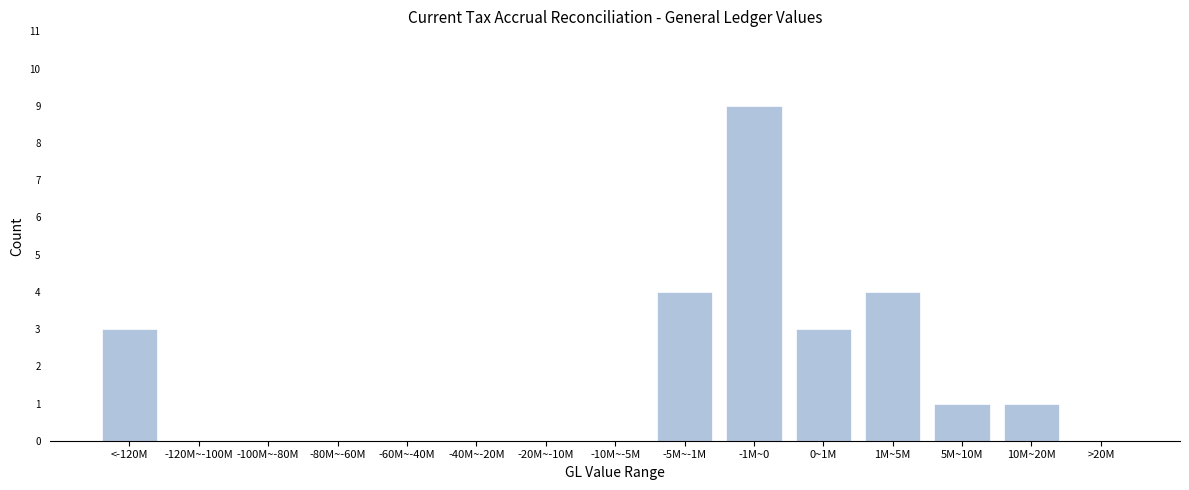

Reading left to right, extract all data points from this chart.

<-120M=3	-120M~-100M=0	-100M~-80M=0	-80M~-60M=0	-60M~-40M=0	-40M~-20M=0	-20M~-10M=0	-10M~-5M=0	-5M~-1M=4	-1M~0=9	0~1M=3	1M~5M=4	5M~10M=1	10M~20M=1	>20M=0